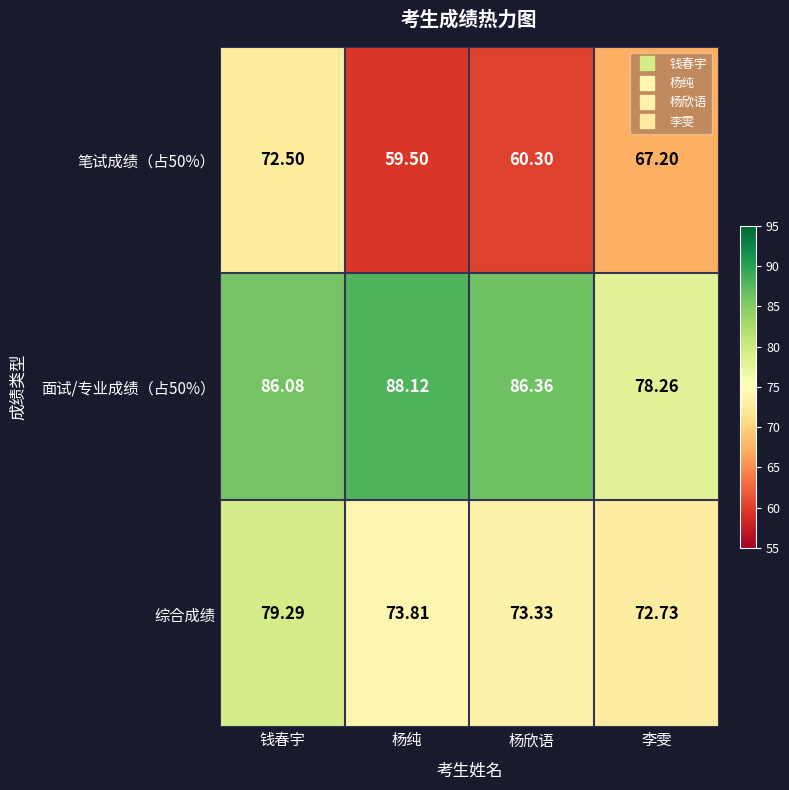

Where does the 综合成绩 series first go above 73?

钱春宇